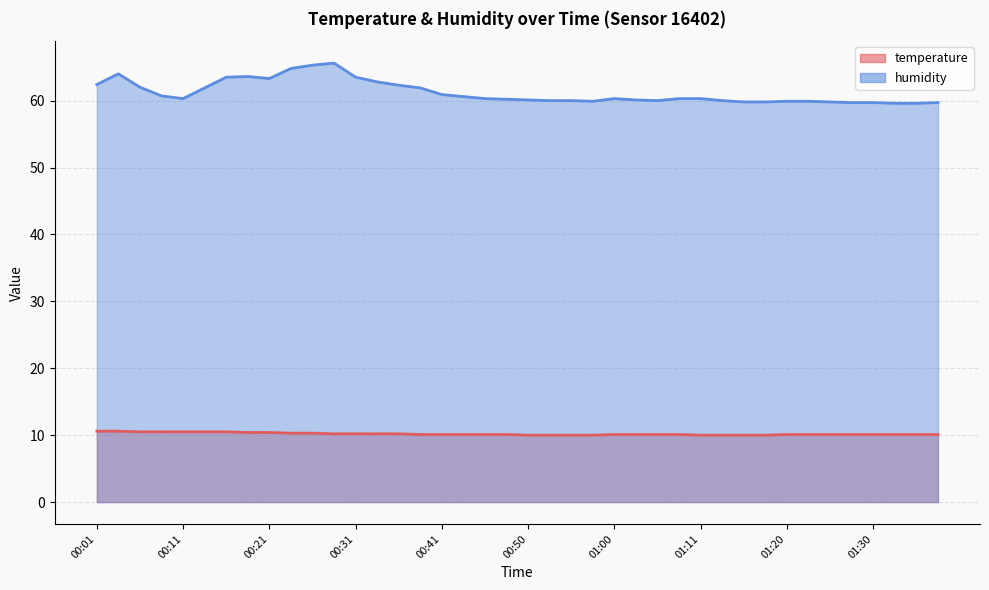

At which label does humidity reach its minimum?

01:33